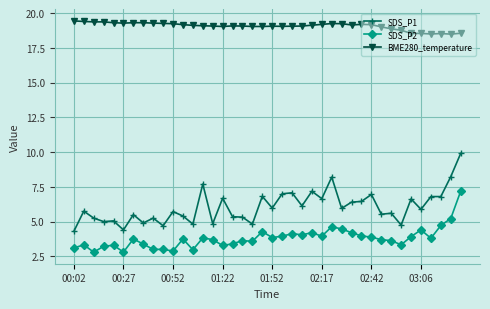

What is the maximum value for BME280_temperature?

19.4